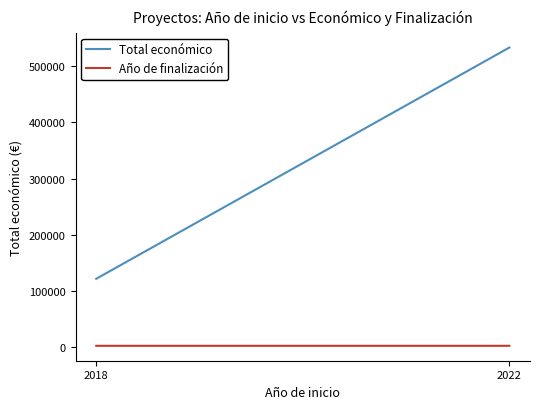

How many lines are shown in the chart?

2